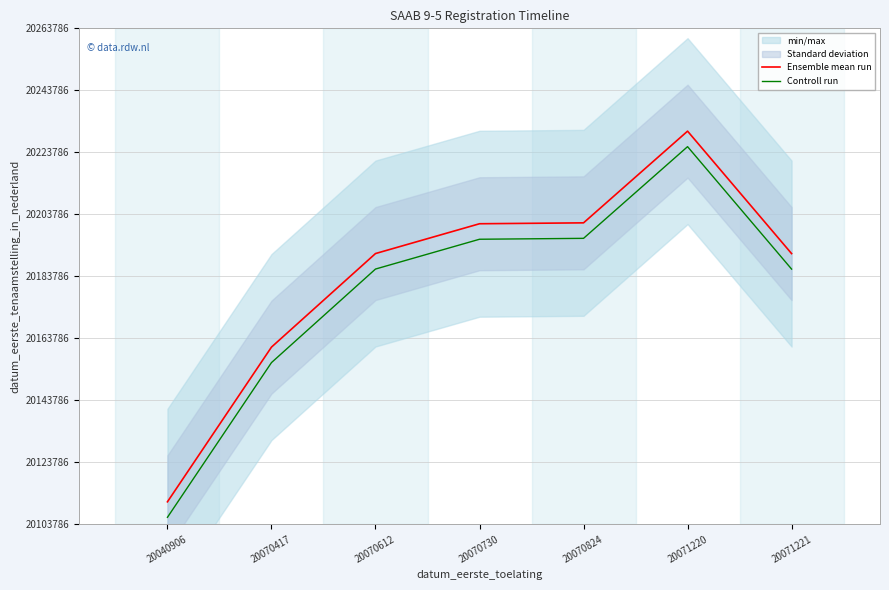

Which series has the largest total across all categories?

Ensemble mean run